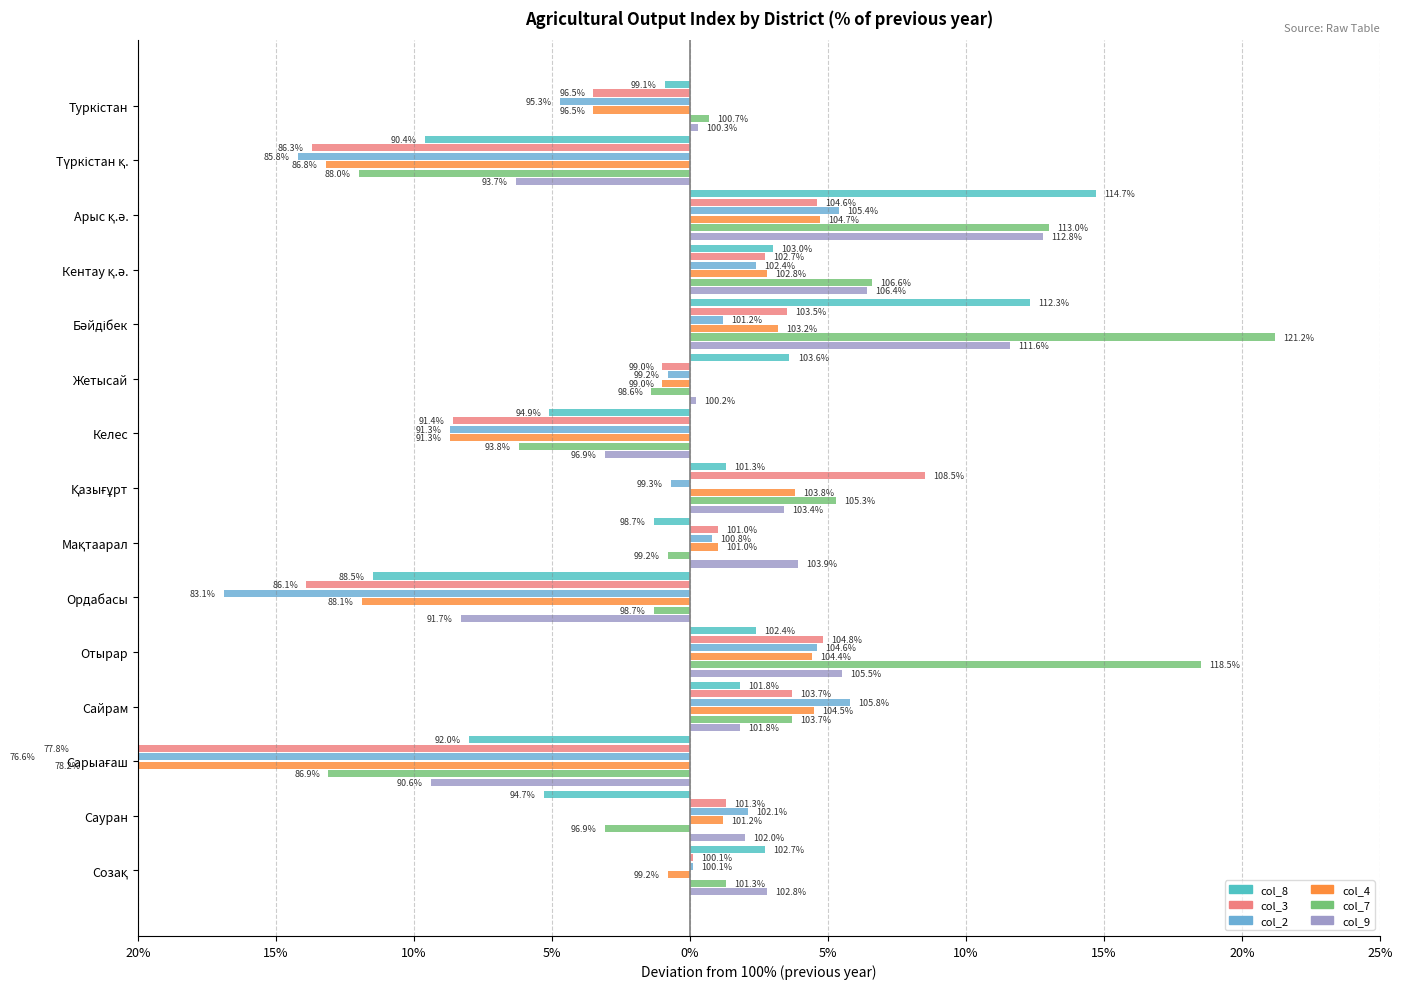

What is the spread (max minus min) of values at 15%?

7.9